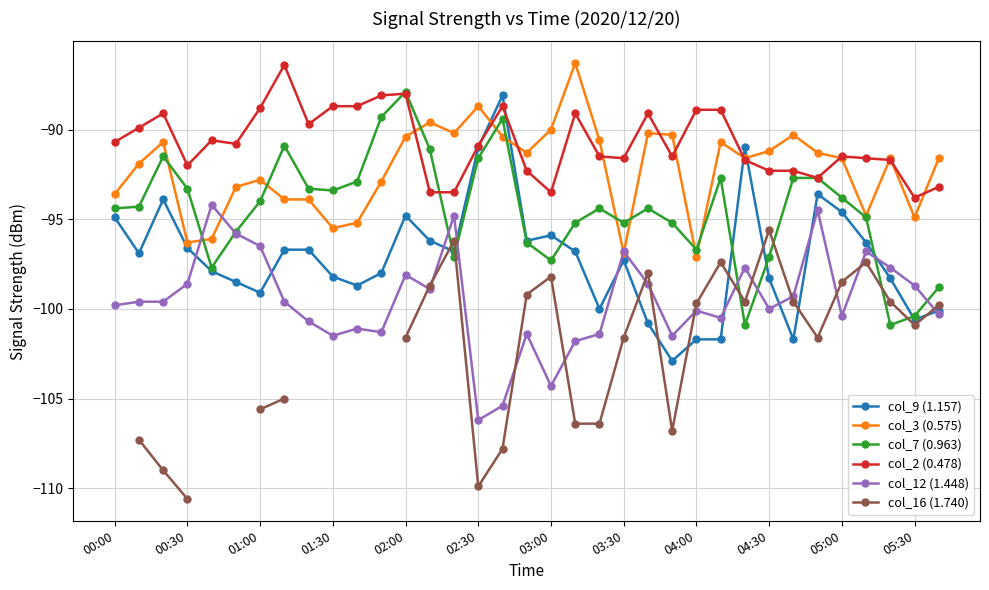

True or false: col_12 (1.448) and col_2 (0.478) cross at least once.

False